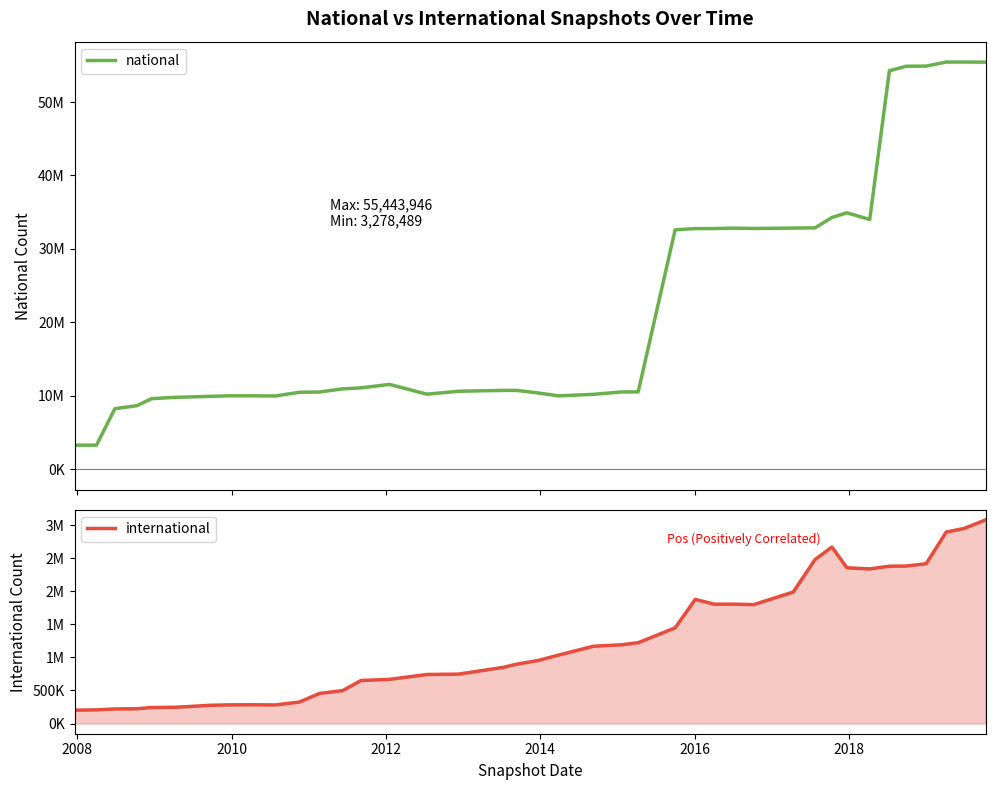

Which series has the largest total across all categories?

national